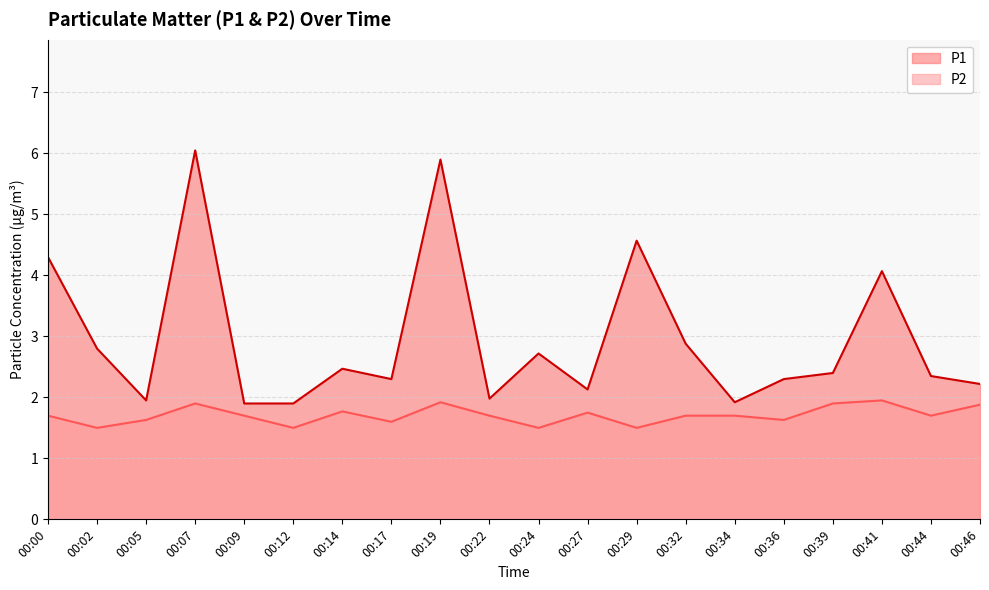

What is the difference between the highest and lowest values at 00:39?

0.5